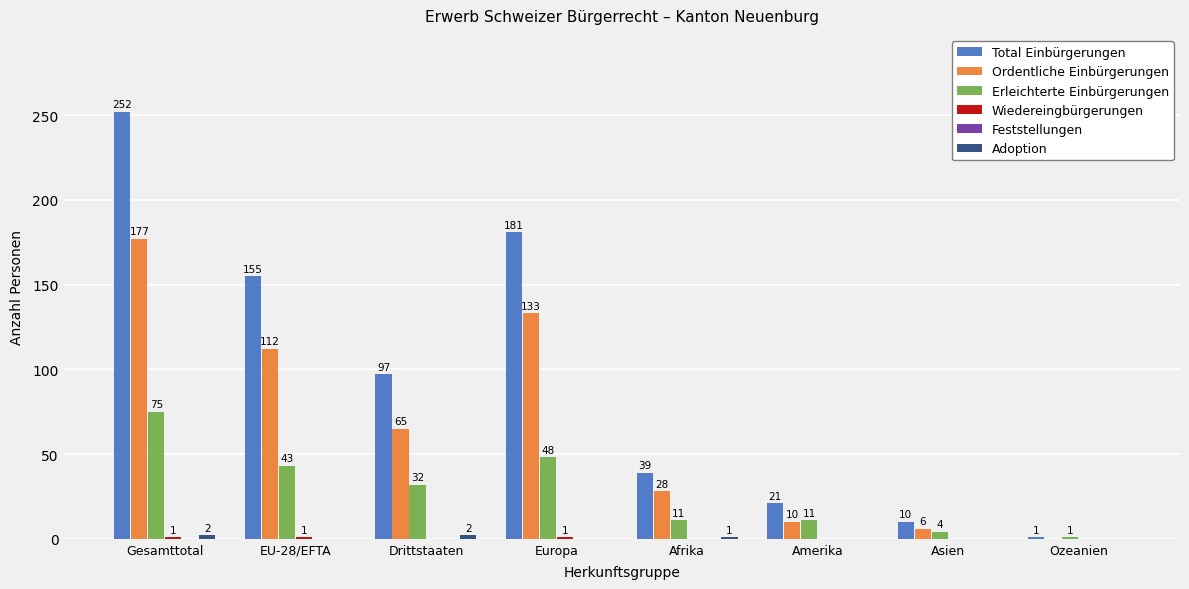

Which series has the largest total across all categories?

Total Einbürgerungen